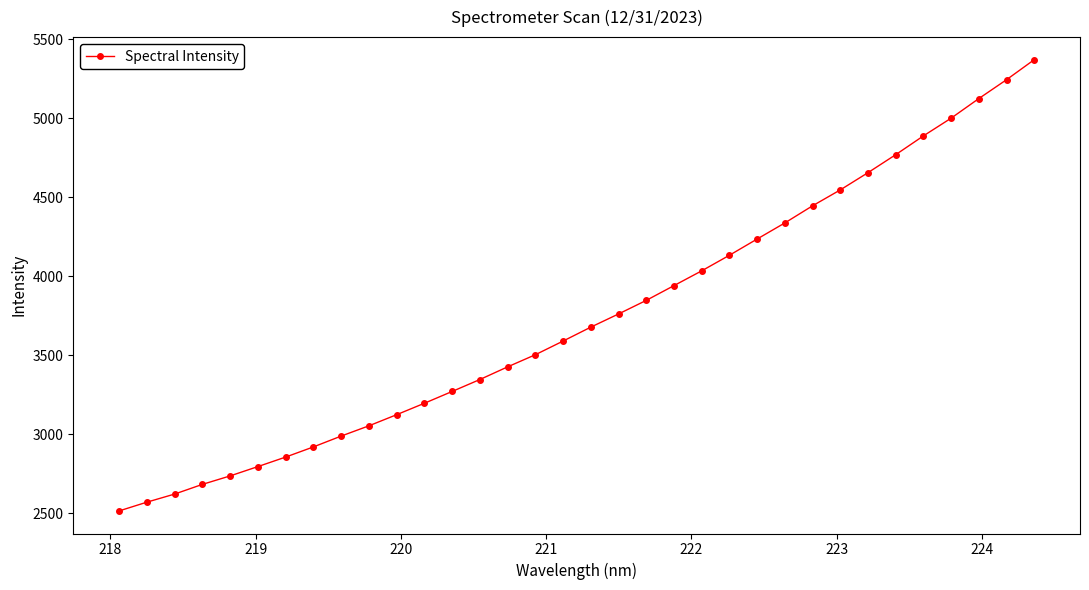

How many lines are shown in the chart?

1